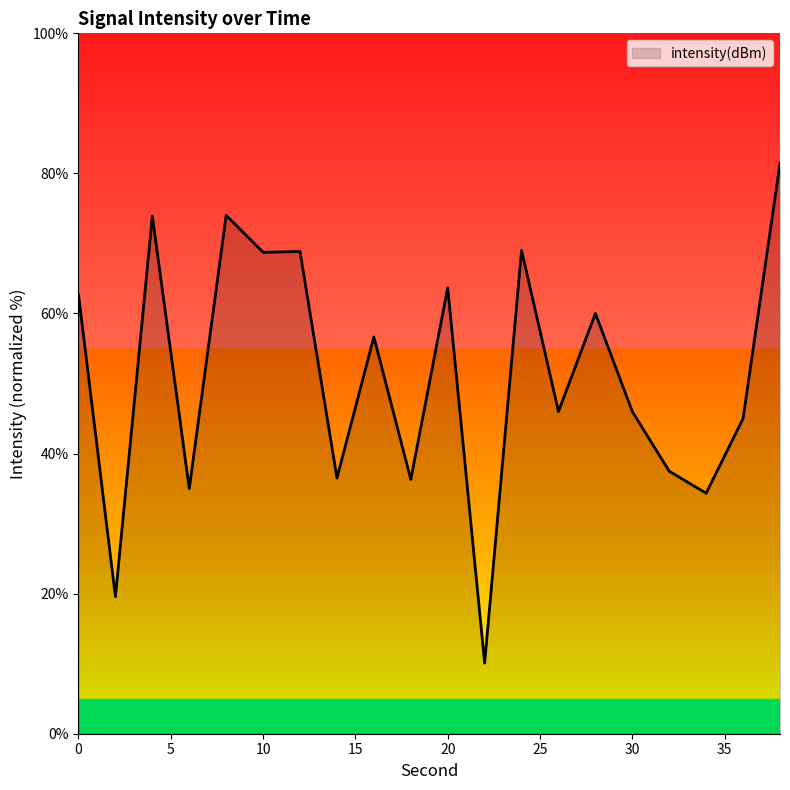

True or false: there are more than 2 points higher than both neighbors.

True